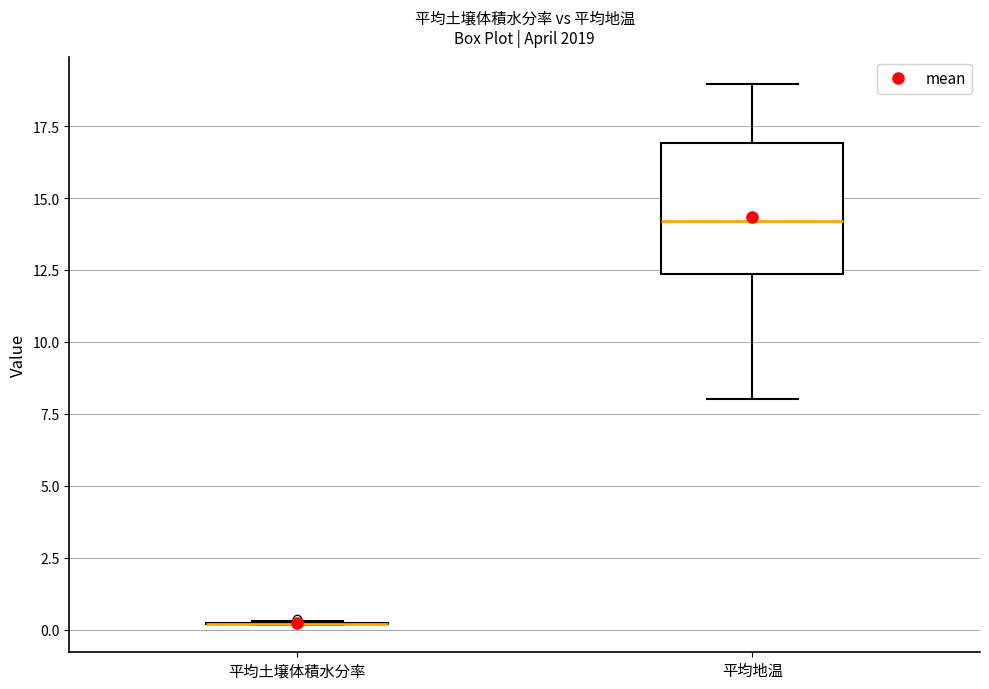

Comparing the boxes themselves (not the whiskers), which one is the tallest?

平均地温